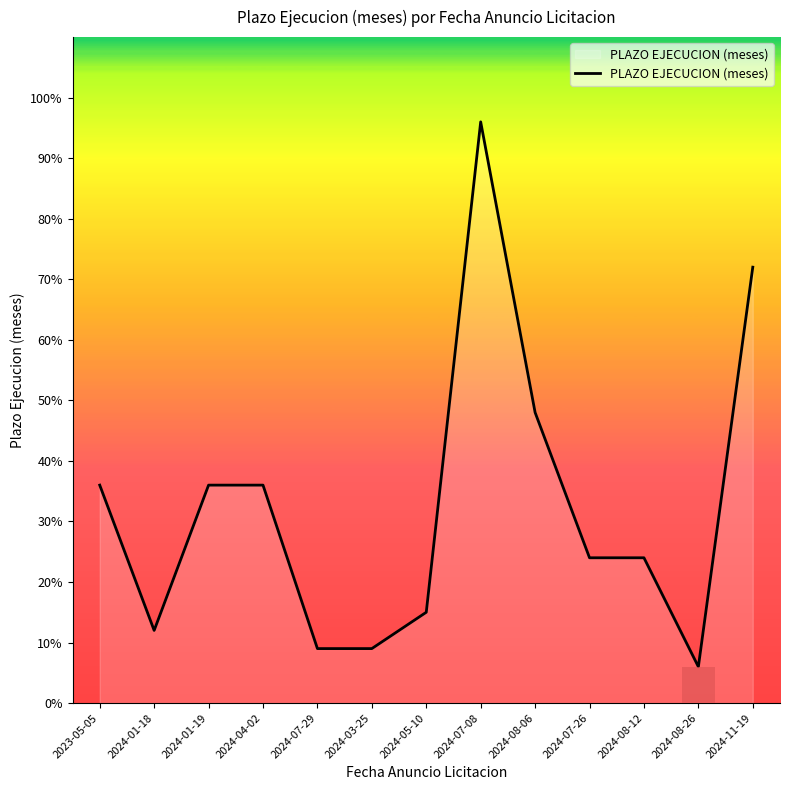

How many values are below 24?

5